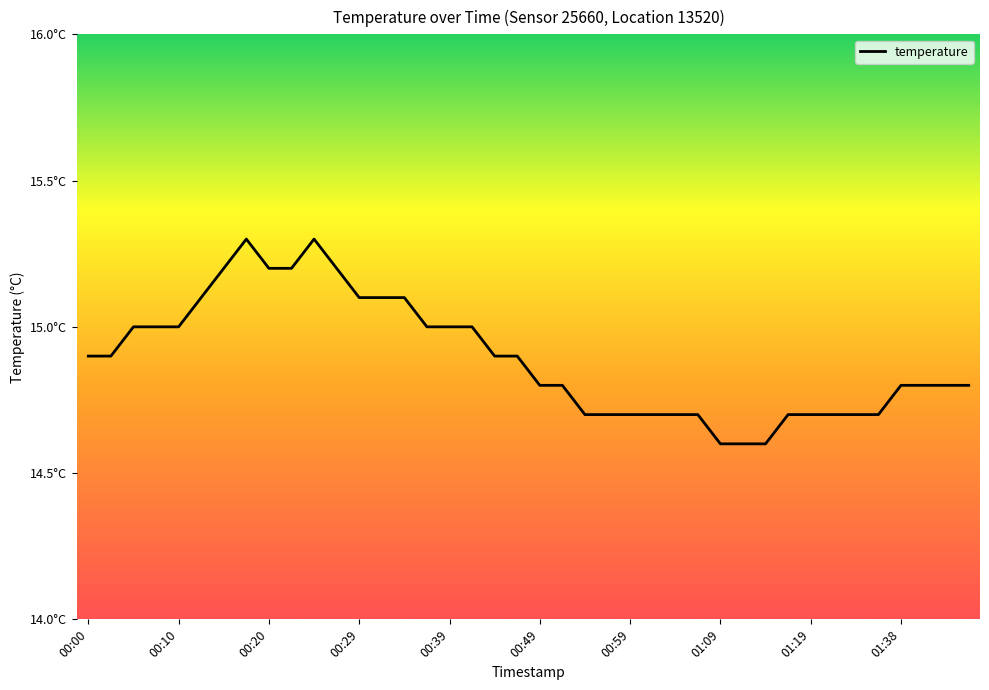

Does the chart display data point markers on the line(s)?

No